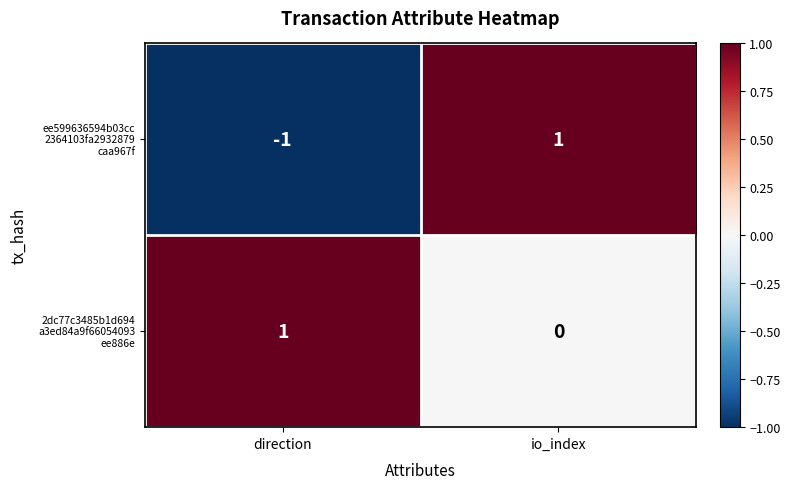

At which category is the sum across all series the highest?

io_index